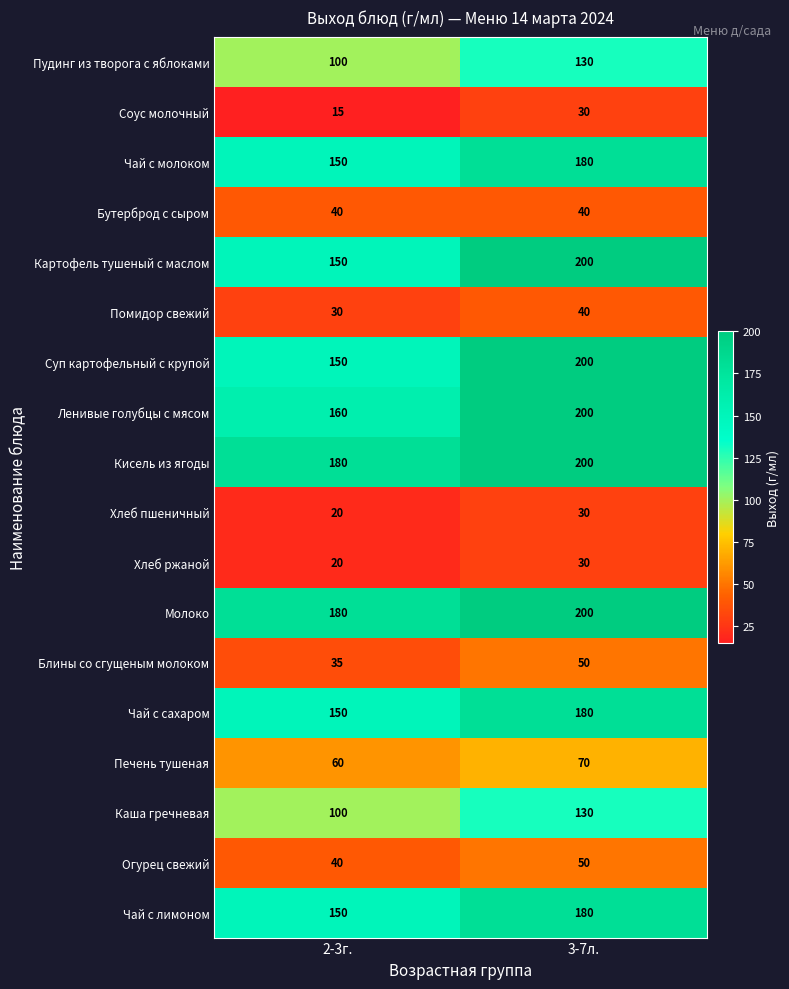

Rank the categories by Хлеб пшеничный value from lowest to highest.

2-3г., 3-7л.